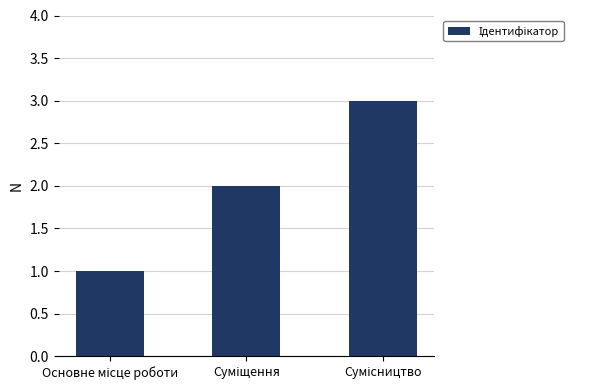

What is the sum of all values?

6